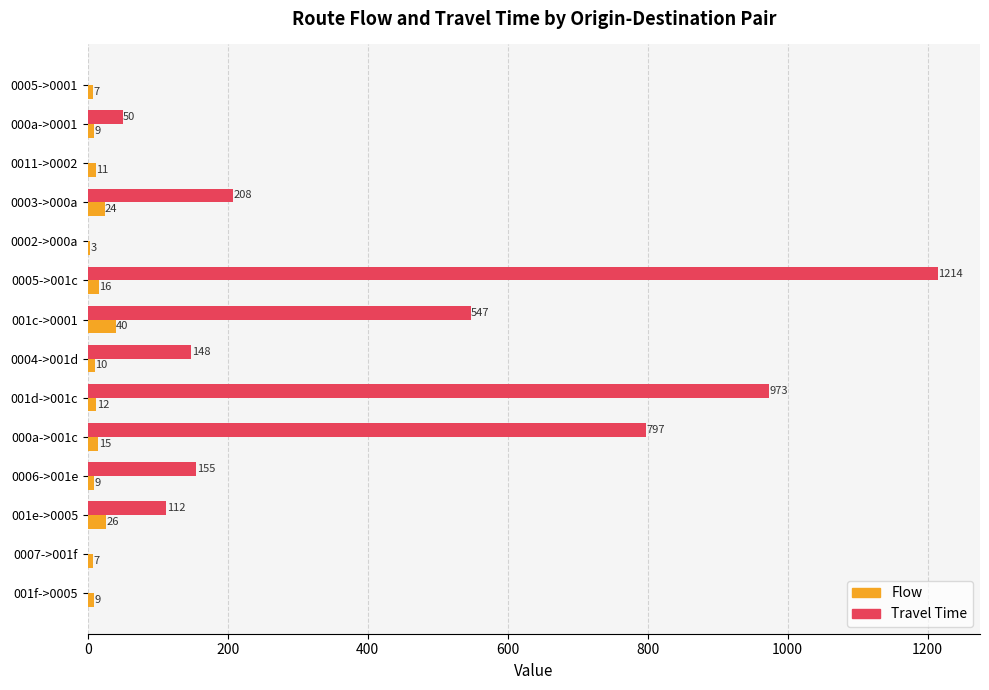

What is the sum of the Flow values at 001c->0001 and 001e->0005?

66